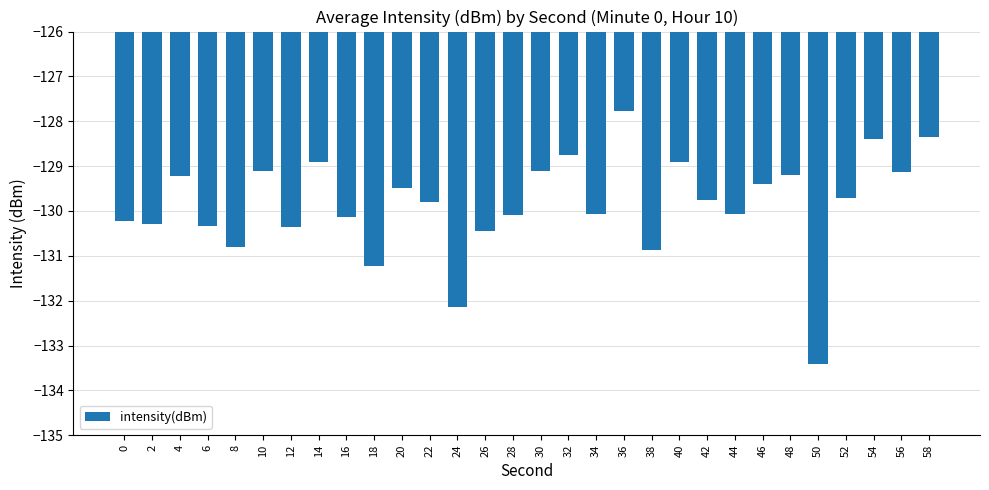

The value at 32 is -128.8. True or false?

True